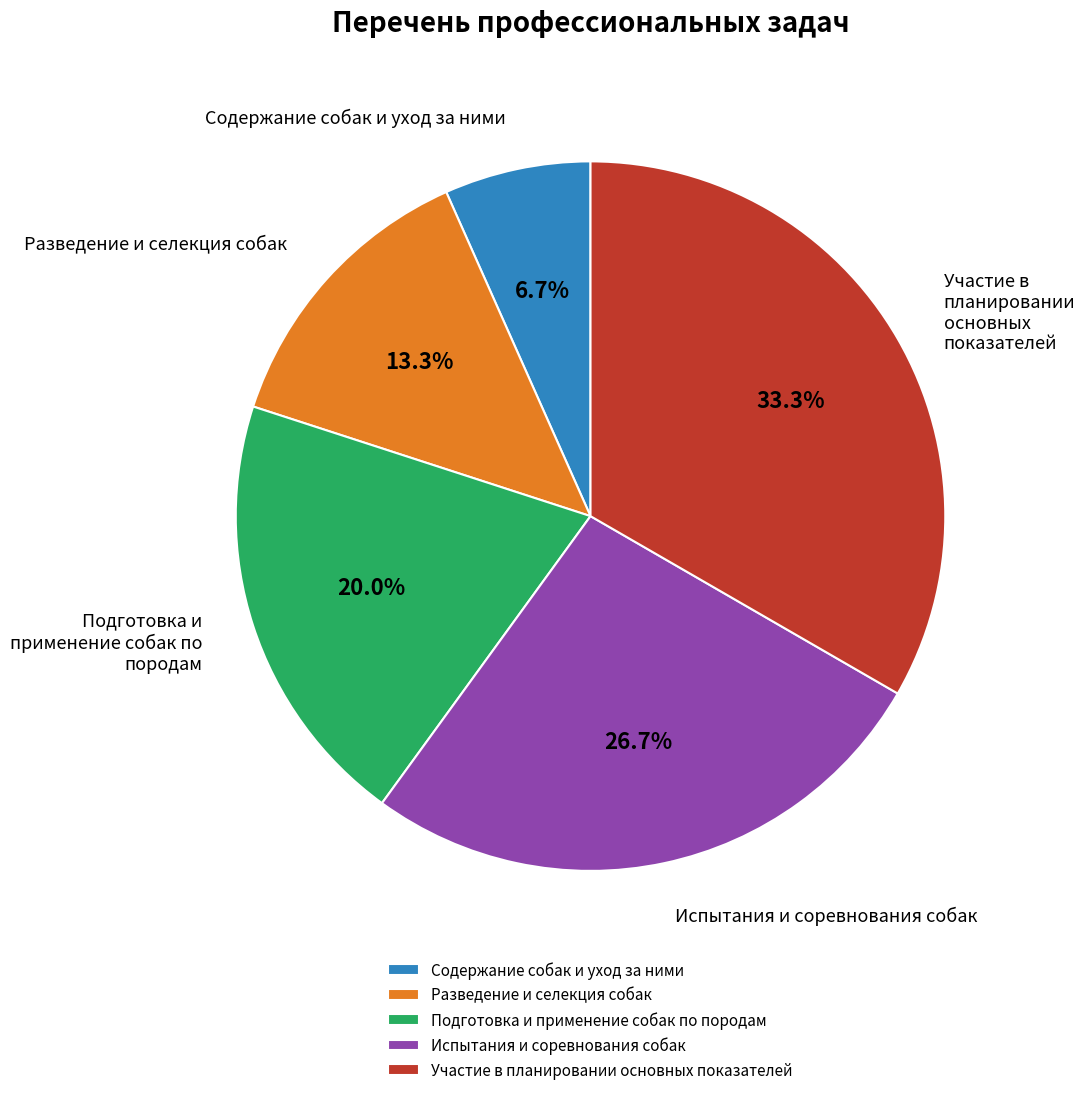

Count the number of slices in the pie.

5